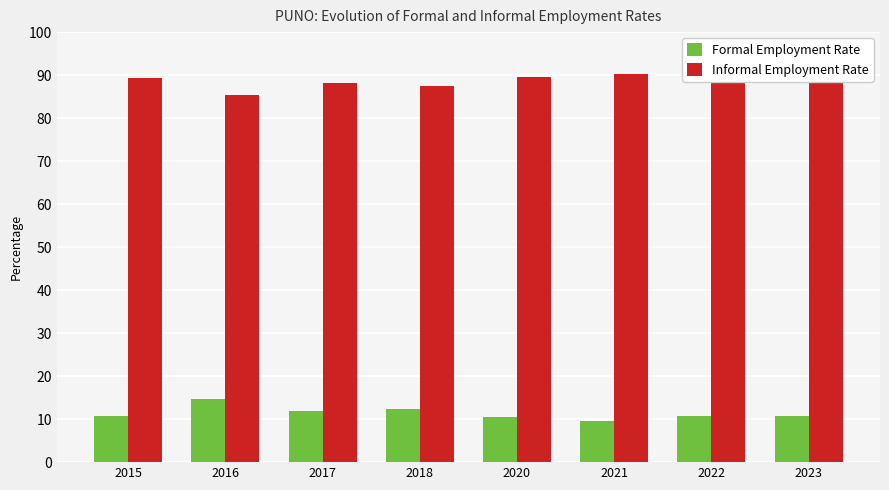

What is the value of the Informal Employment Rate bar at the 3rd from the left?

88.1